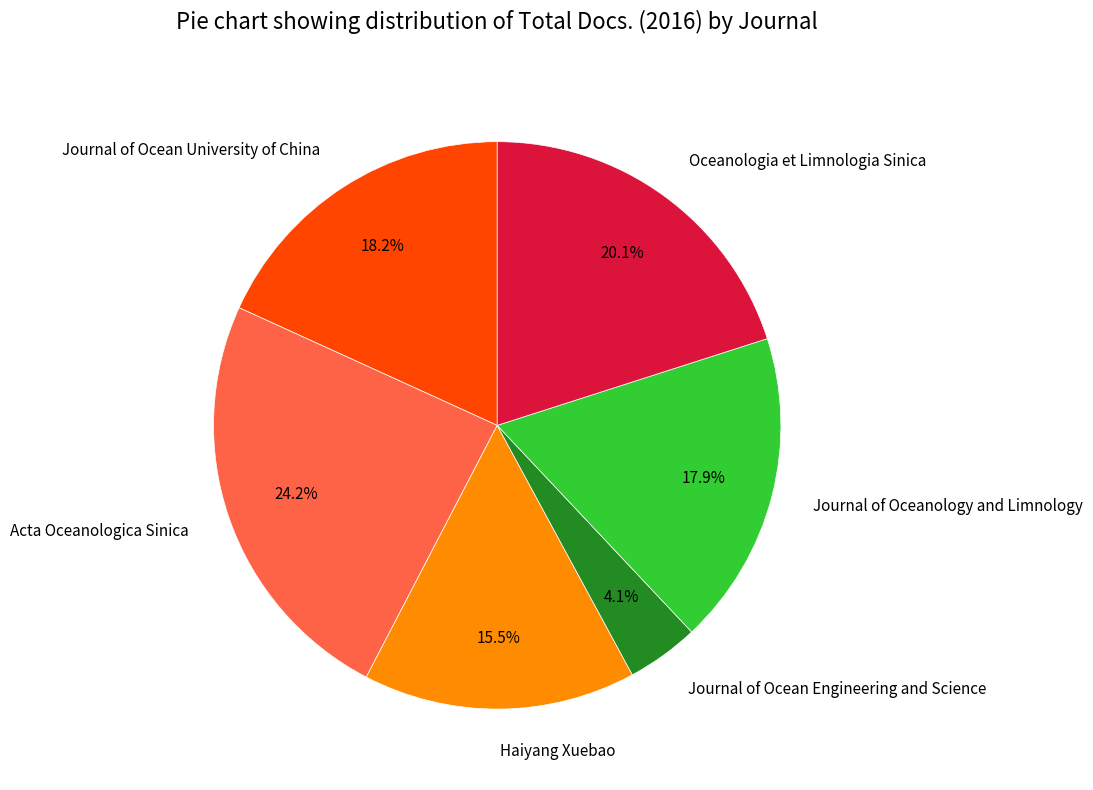

What percentage is the Oceanologia et Limnologia Sinica slice, to the nearest percent?

20%